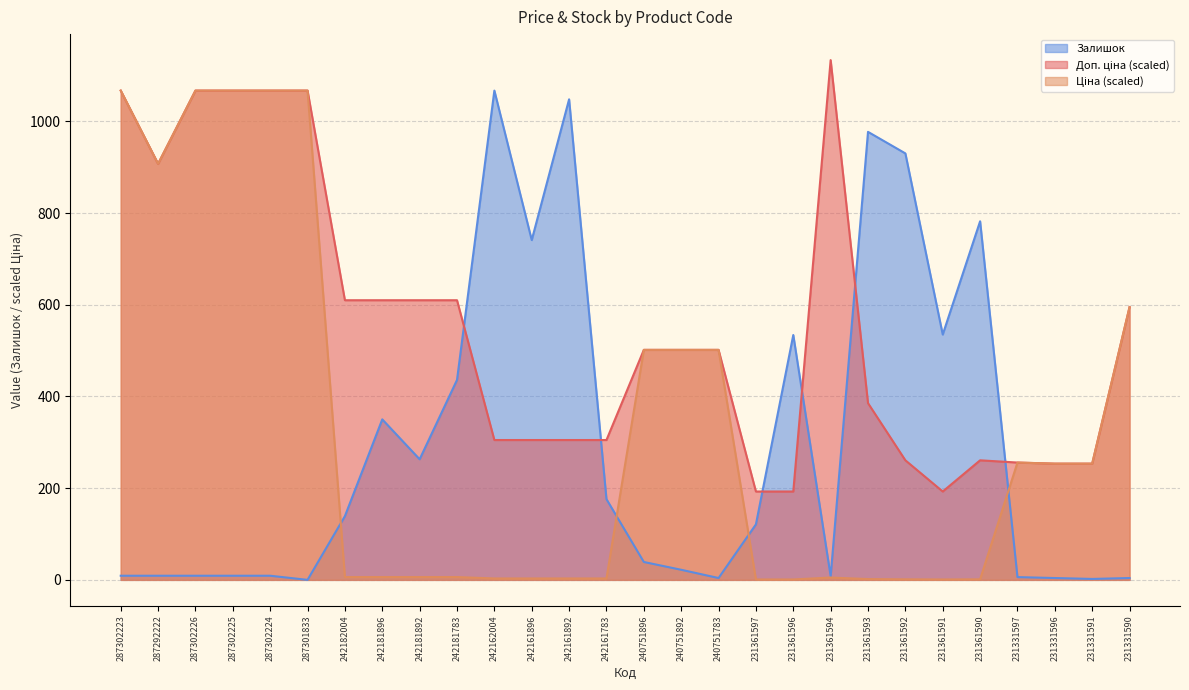

Between 287302226 and 240751896, which series saw the biggest shift?

Ціна